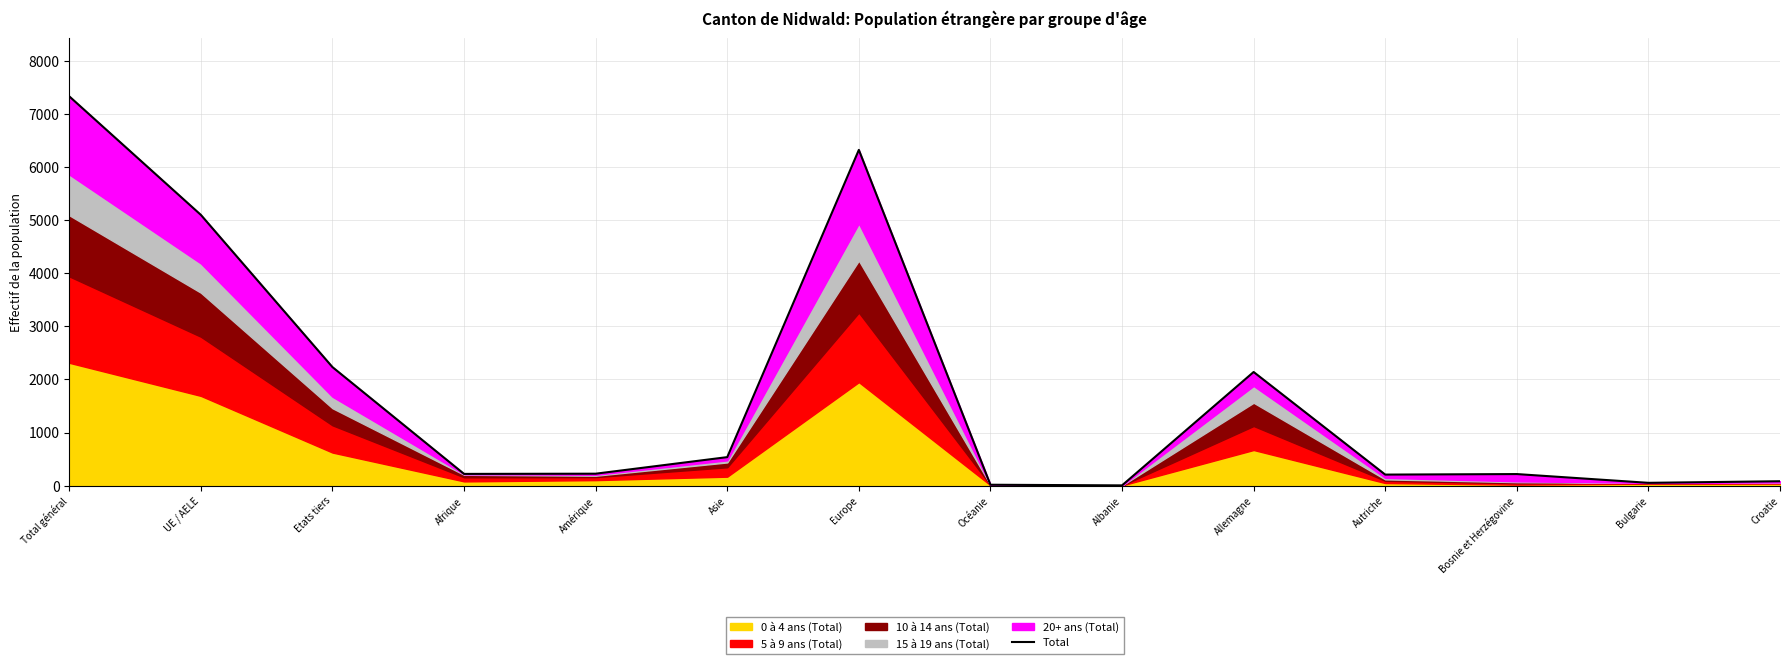

Rank the categories by value from highest to lowest.

Total général, Europe, UE / AELE, Etats tiers, Allemagne, Asie, Amérique, Afrique, Bosnie et Herzégovine, Autriche, Croatie, Bulgarie, Océanie, Albanie